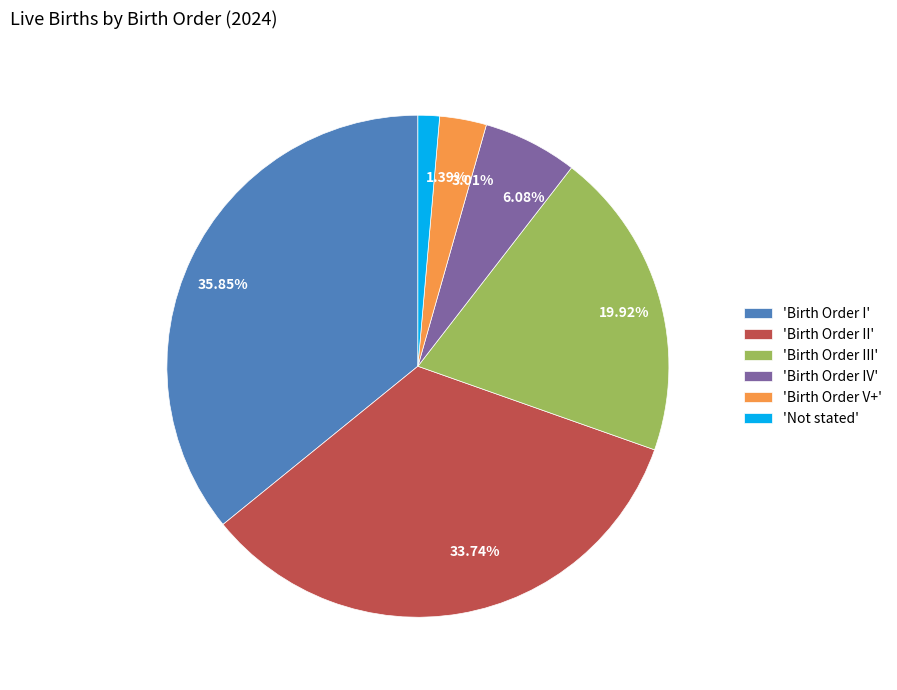

Do 33.74% and 35.85% together represent more than half of the pie?

Yes